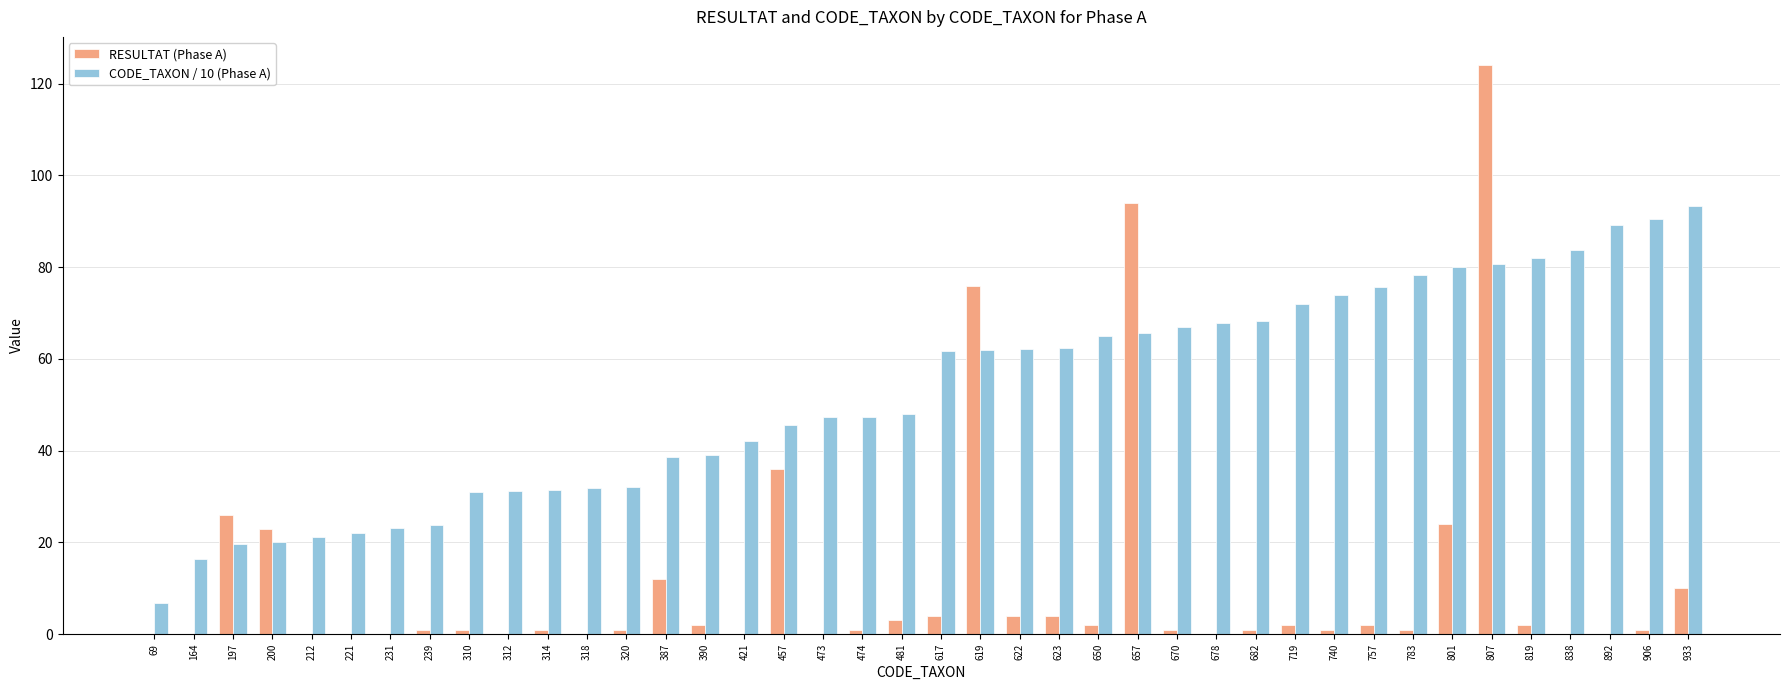

What is the maximum value for CODE_TAXON / 10 (Phase A)?

93.3